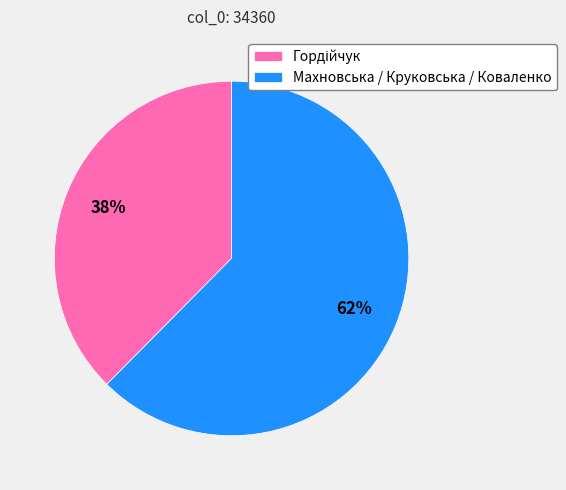

To the nearest percent, what portion does Махновська / Круковська / Коваленко represent?

62%